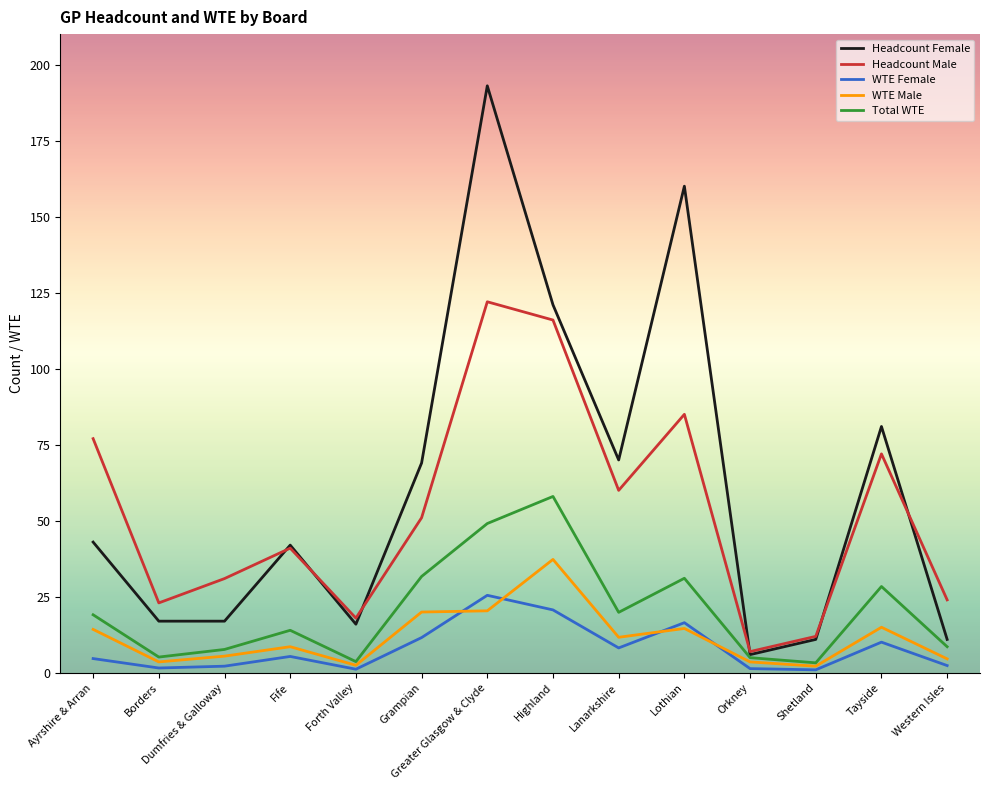

What position from the left is Lothian?

10